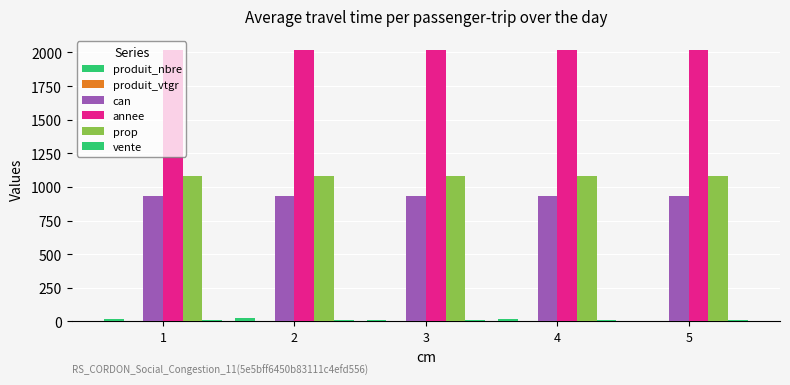

Reading left to right, transcribe all the data shown in this chart.

produit_nbre: 21.0	25.0	9.0	15.0	3.0
produit_vtgr: 0.8	3.1	2.3	7.0	2.7
can: 933.0	933.0	933.0	933.0	933.0
annee: 2022.0	2022.0	2022.0	2022.0	2022.0
prop: 1084.0	1084.0	1084.0	1084.0	1084.0
vente: 8.0	8.0	8.0	8.0	8.0